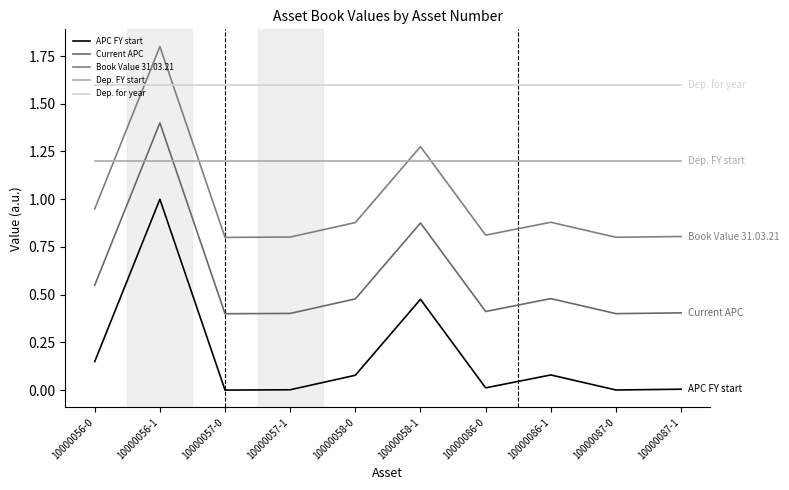

The Current APC series shows 0.4 at 10000057-0. True or false?

True